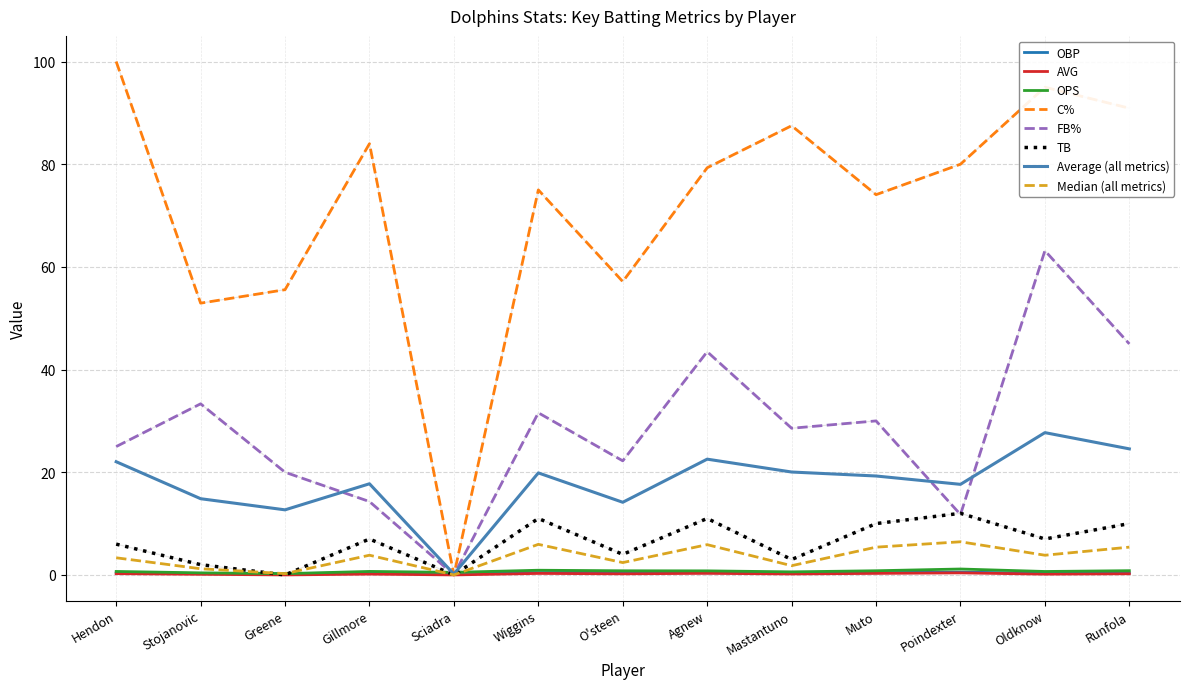

What is the maximum value shown in the chart?

100.0